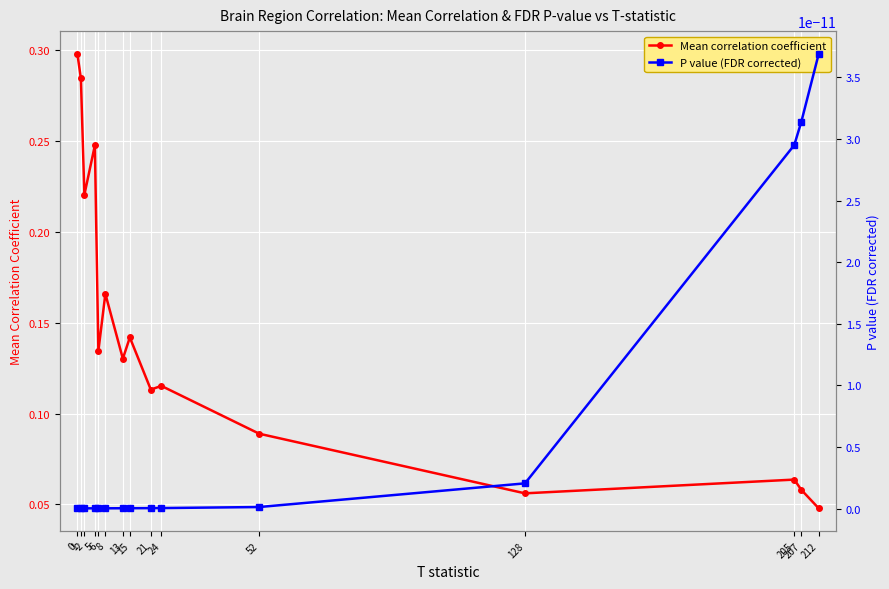

What is the value of the Mean correlation coefficient point at the 8th from the left?

0.1